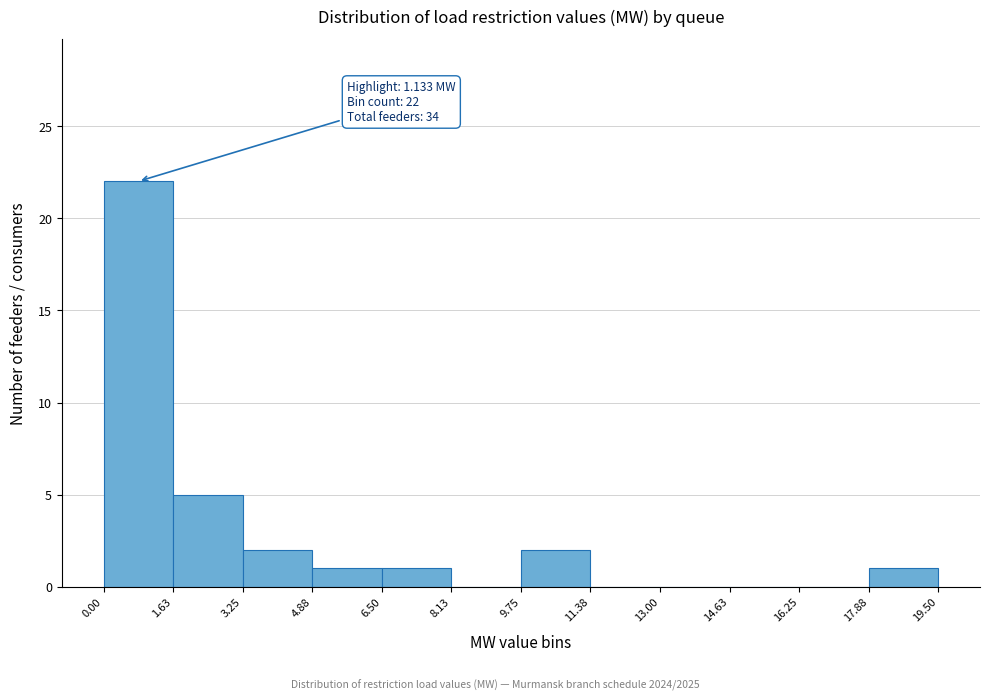

Over which range of the x-axis is the bar tallest?

0.00 to 1.63